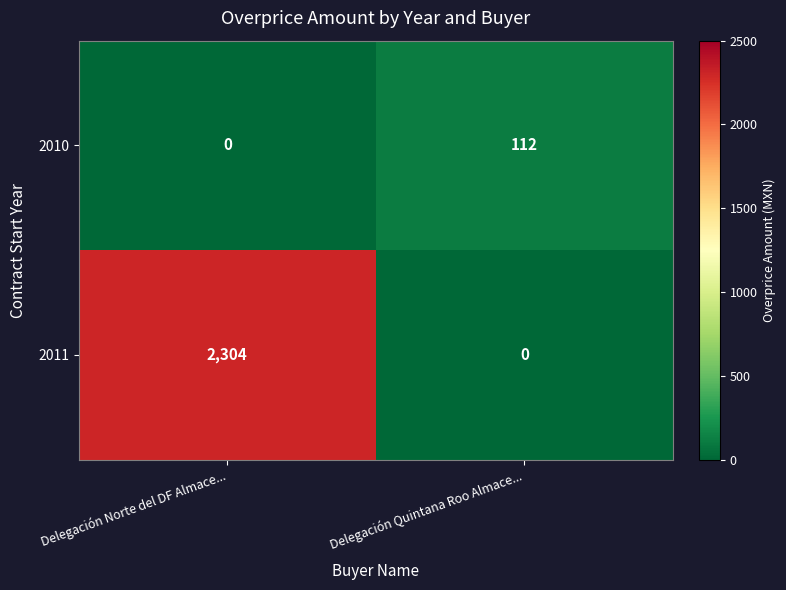

True or false: 2011 has a value of 0 at Delegación Quintana Roo Almace....

True